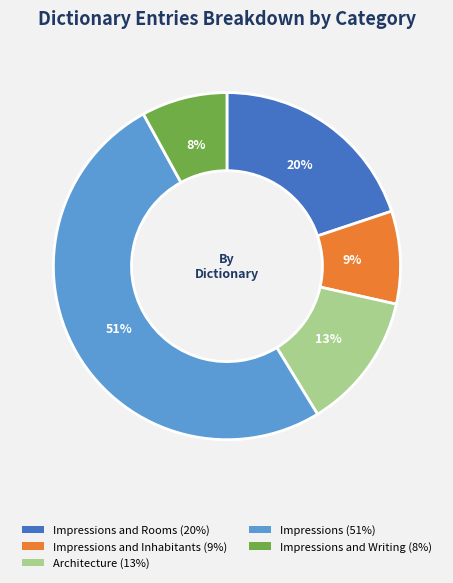

To the nearest percent, what is the difference between the largest and smallest slice percentages?

43%